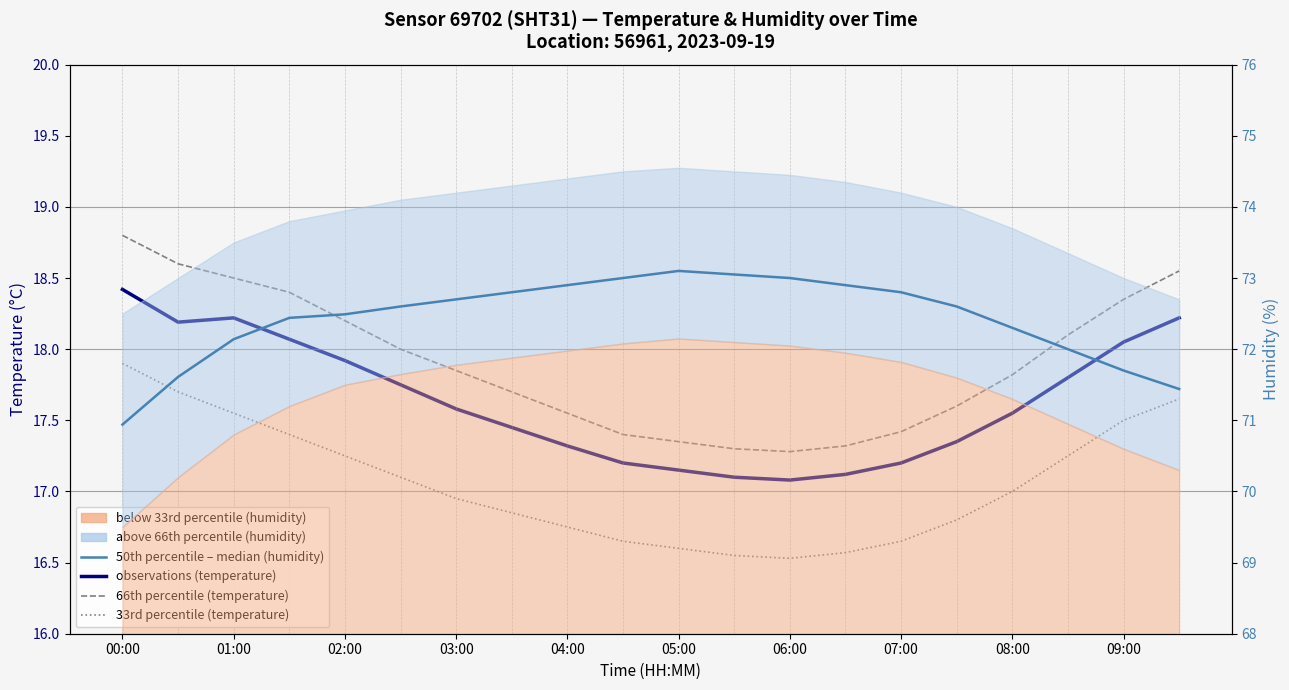

Which series has the largest range (max minus min)?

50th percentile / median (humidity)